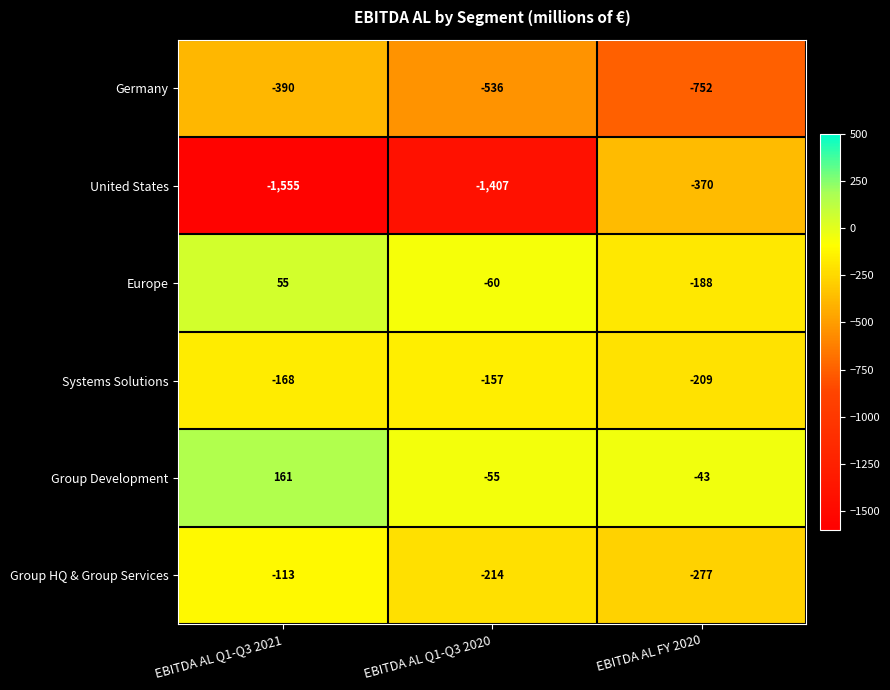

How many data points in Germany are less than -536?

1